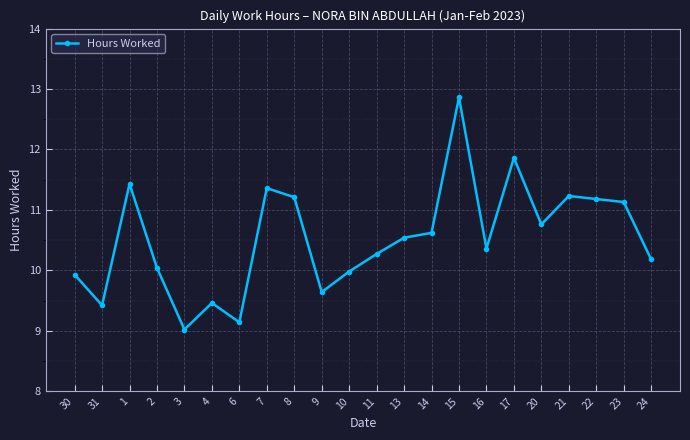

What is the approximate value at 4?

9.5